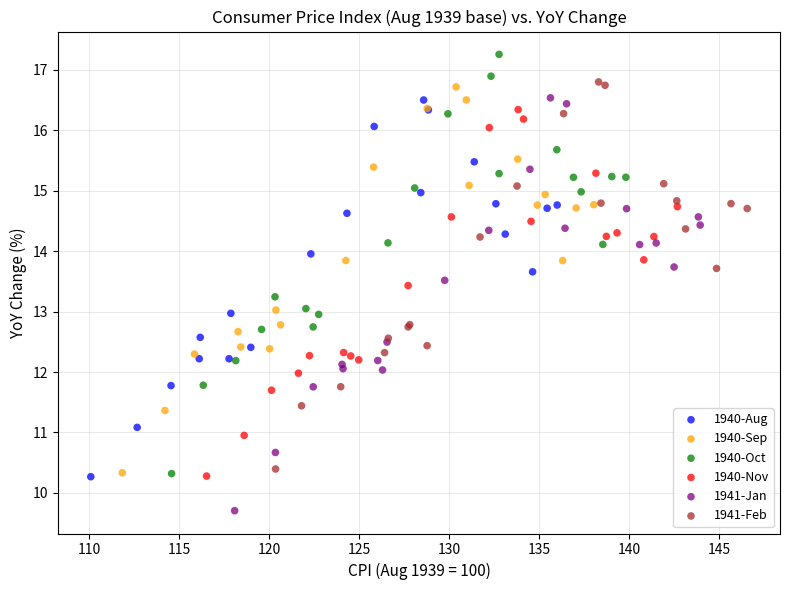

Which series contains the highest Y value?

1940-Oct